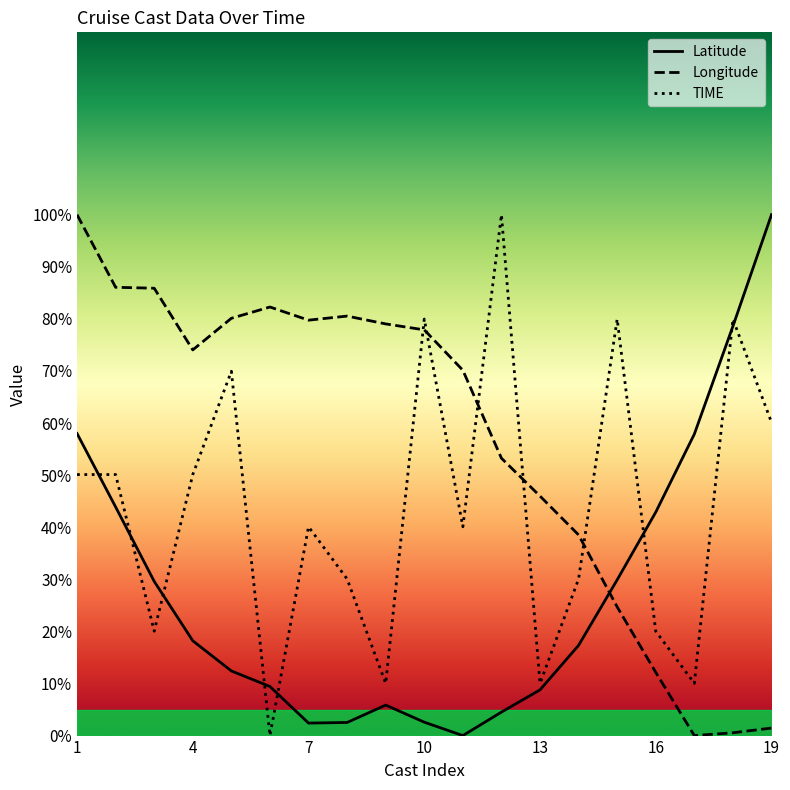

At 17, list the series in order from smallest to largest.

Longitude, TIME, Latitude